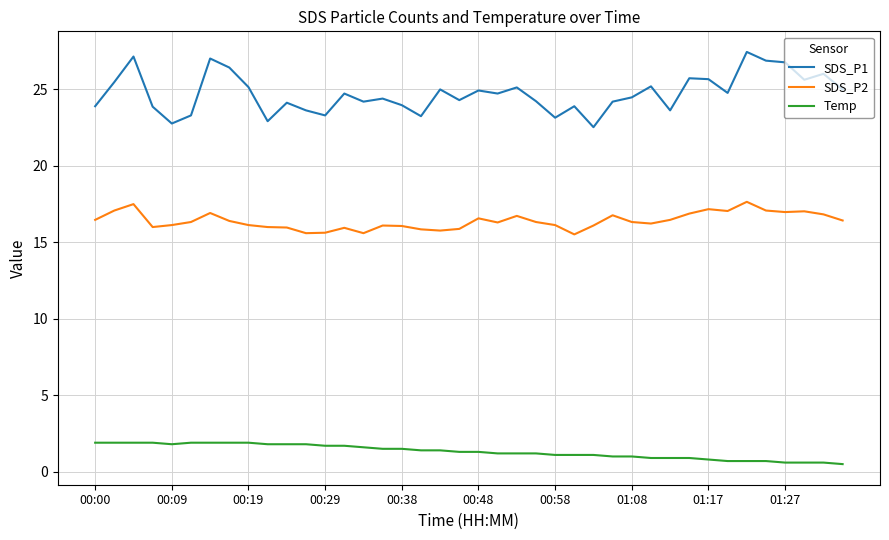

List the series in order of their peak value, highest first.

SDS_P1, SDS_P2, Temp